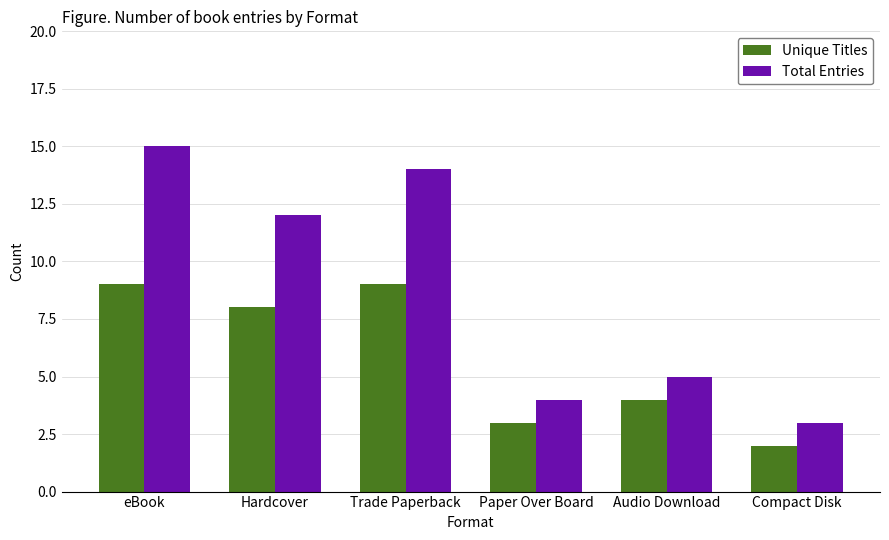

Reading left to right, list all the values displayed in this chart.

Unique Titles: 9	8	9	3	4	2
Total Entries: 15	12	14	4	5	3